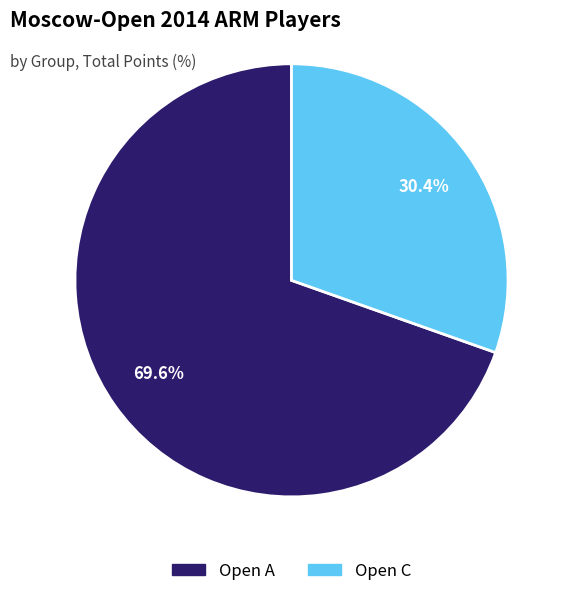

Is there a majority slice in this chart?

Yes